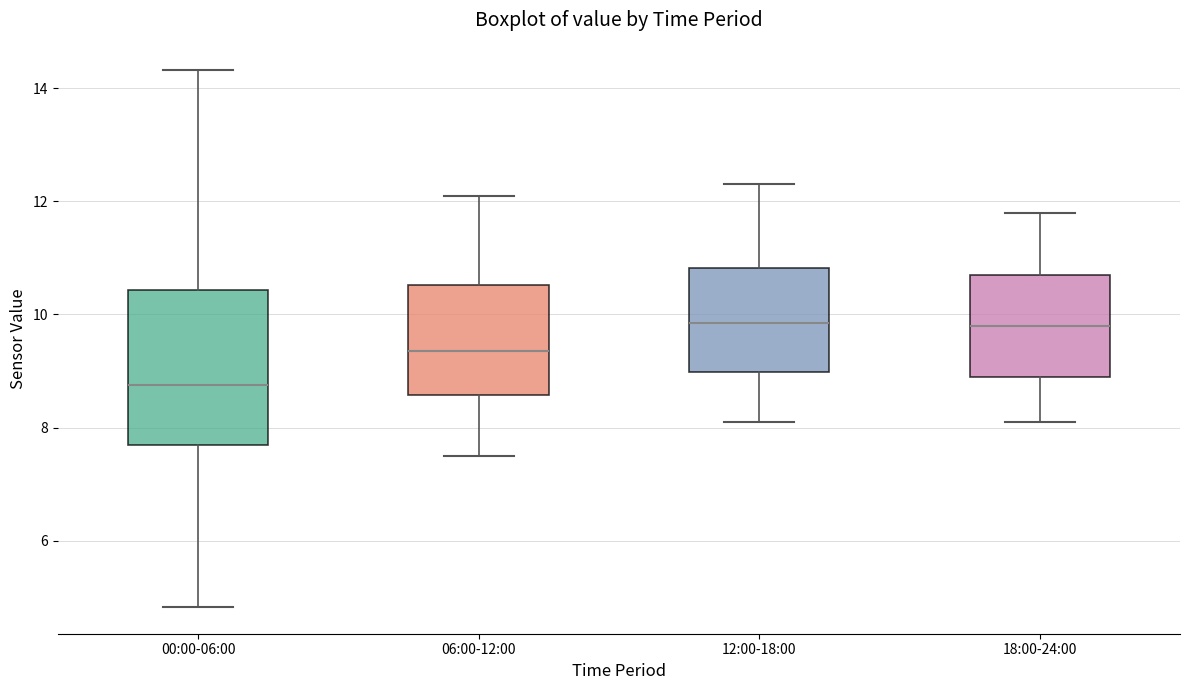

Reading left to right, read every box against the y-axis: the position of its median line, the range the box covers, and the ends of its whiskers. The values are not printed on the chart, so give them approximately, as read against the axis.

00:00-06:00: median 8.8, box 7.6 to 10.4, whiskers 4.8 to 14.4
06:00-12:00: median 9.4, box 8.6 to 10.6, whiskers 7.6 to 12.2
12:00-18:00: median 9.8, box 9.0 to 10.8, whiskers 8.2 to 12.4
18:00-24:00: median 9.8, box 9.0 to 10.8, whiskers 8.2 to 11.8